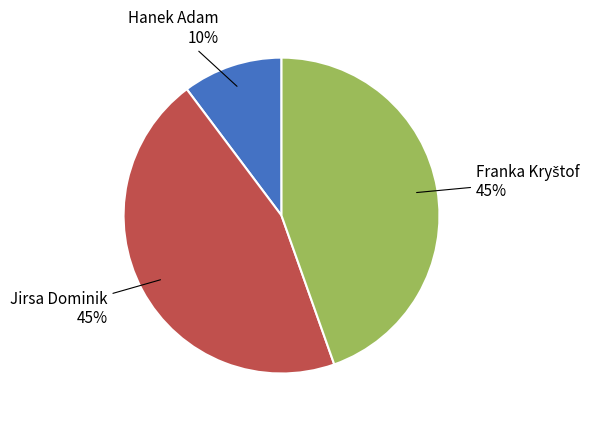

Is there any slice that represents more than half of the pie?

No